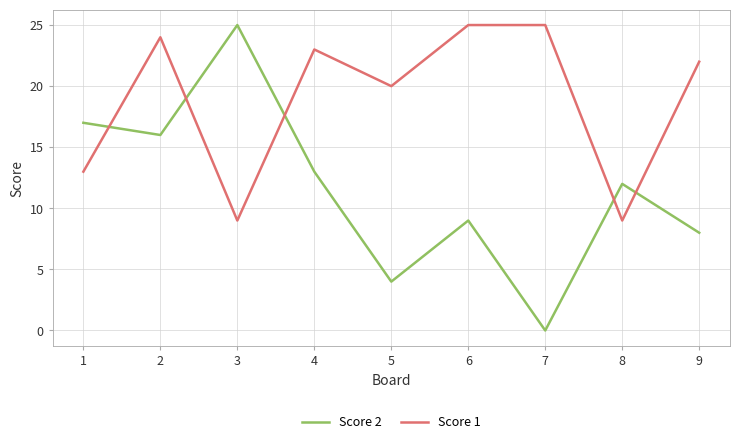

Reading left to right, extract all data points from this chart.

Score 2: 17	16	25	13	4	9	0	12	8
Score 1: 13	24	9	23	20	25	25	9	22